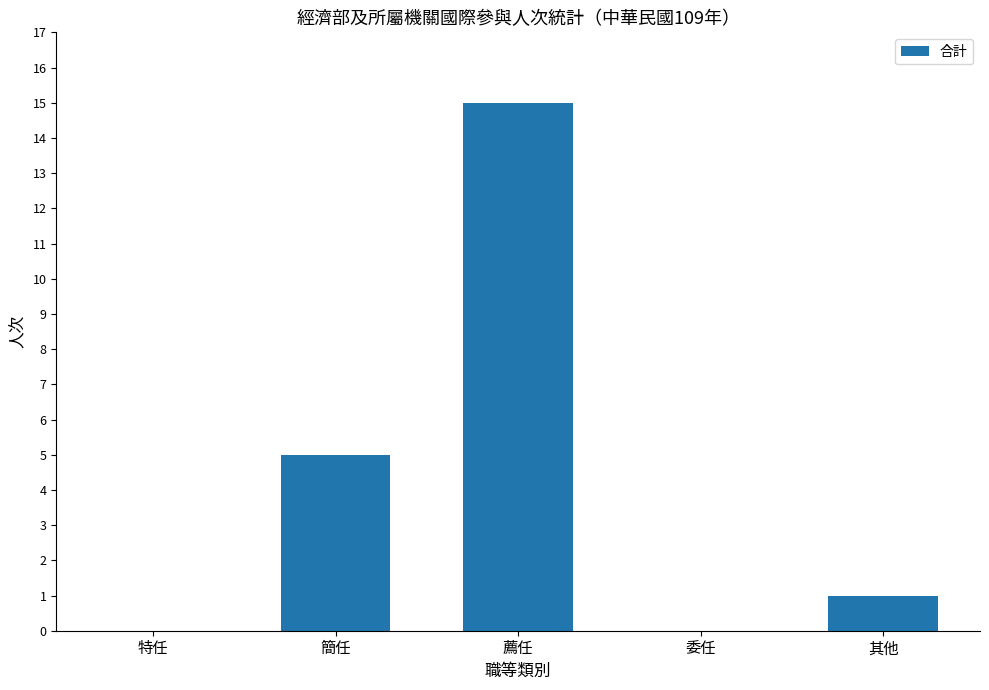

What is the difference between the values at 其他 and 委任?

1